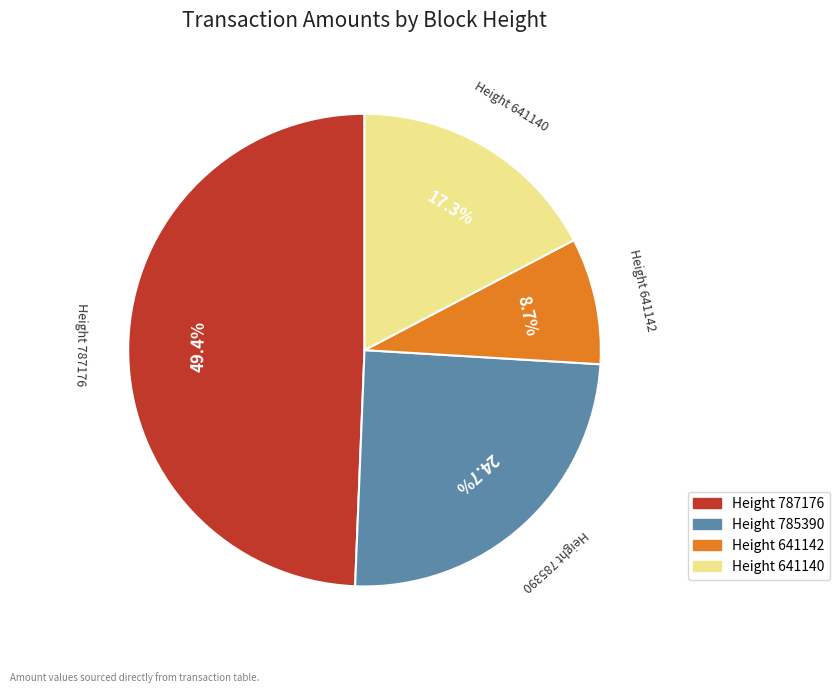

To the nearest percent, what is the average slice percentage?

25%